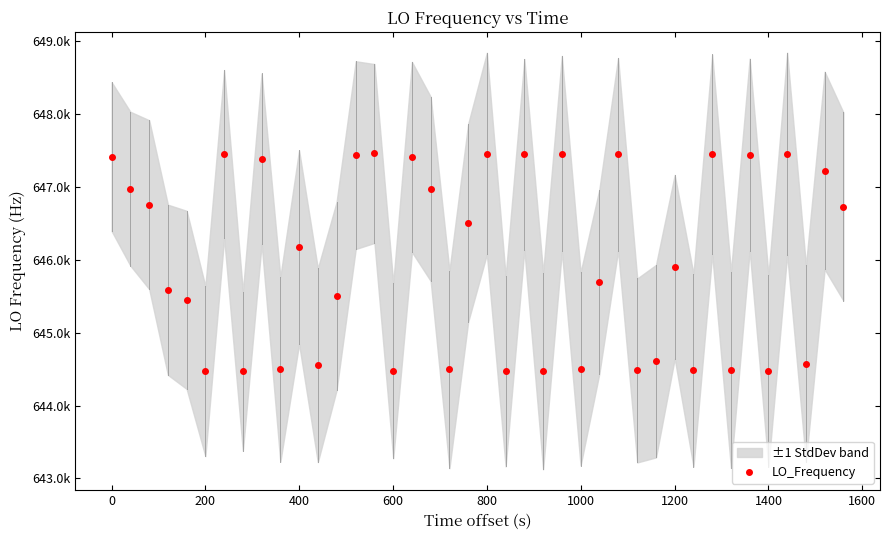

Reading right to left, extract all data points from this chart.

646731.2	647226.1	644573.6	647458.2	644475.1	647444.0	644489.5	647448.2	644484.2	645904.3	644608.8	644481.0	647447.4	645700.1	644501.8	647458.6	644474.0	647447.6	644469.4	647459.2	646505.6	644495.7	646974.5	647411.3	644478.1	647459.5	647437.0	645500.6	644552.9	646174.2	644497.5	647388.3	644471.3	647451.5	644470.9	645450.1	645588.7	646757.3	646975.4	647416.3